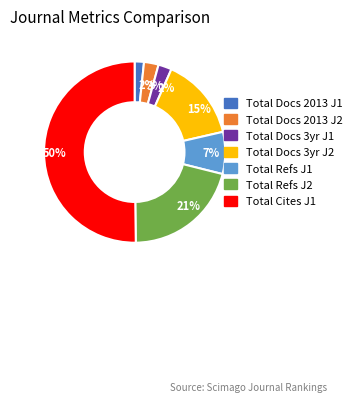

To the nearest percent, what is the average slice percentage?

14%